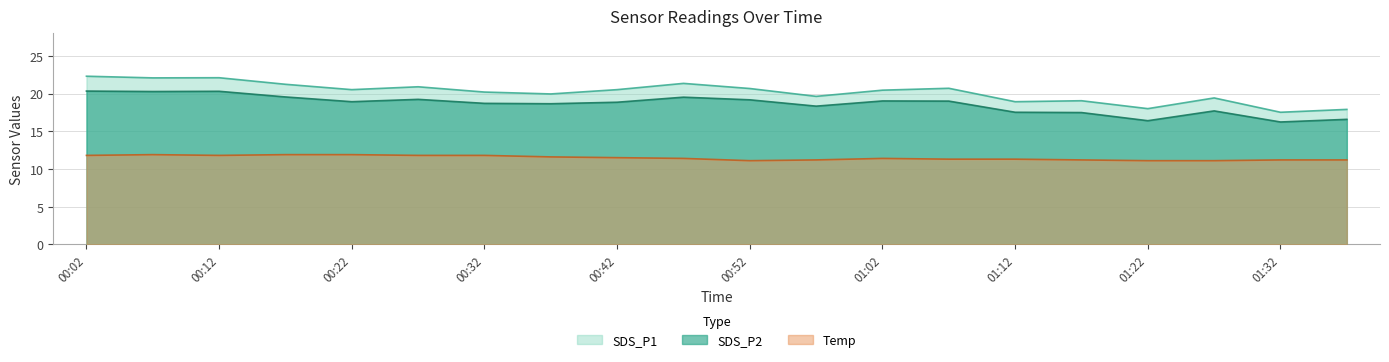

Reading left to right, what are all the values shown in this chart?

SDS_P1: 22.3	22.1	22.1	21.2	20.5	20.9	20.2	19.9	20.5	21.4	20.7	19.6	20.4	20.7	18.9	19.1	18.0	19.4	17.5	17.9
SDS_P2: 20.3	20.3	20.3	19.6	18.9	19.2	18.7	18.6	18.9	19.5	19.2	18.3	19.0	19.0	17.5	17.5	16.4	17.7	16.2	16.6
Temp: 11.8	11.9	11.8	11.9	11.9	11.8	11.8	11.6	11.5	11.4	11.1	11.2	11.4	11.3	11.3	11.2	11.1	11.1	11.2	11.2